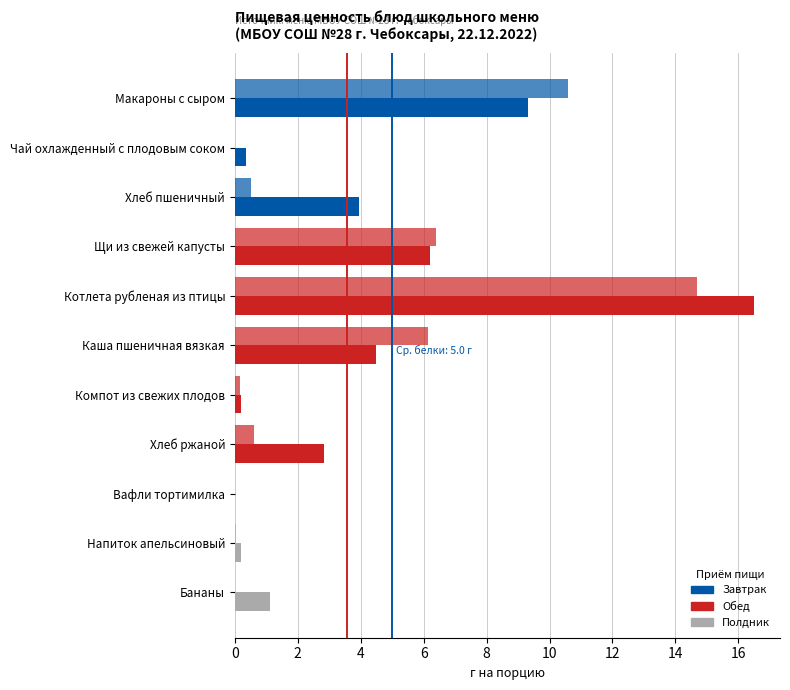

Rank the series at 10 from highest to lowest value.

Жиры, Белки